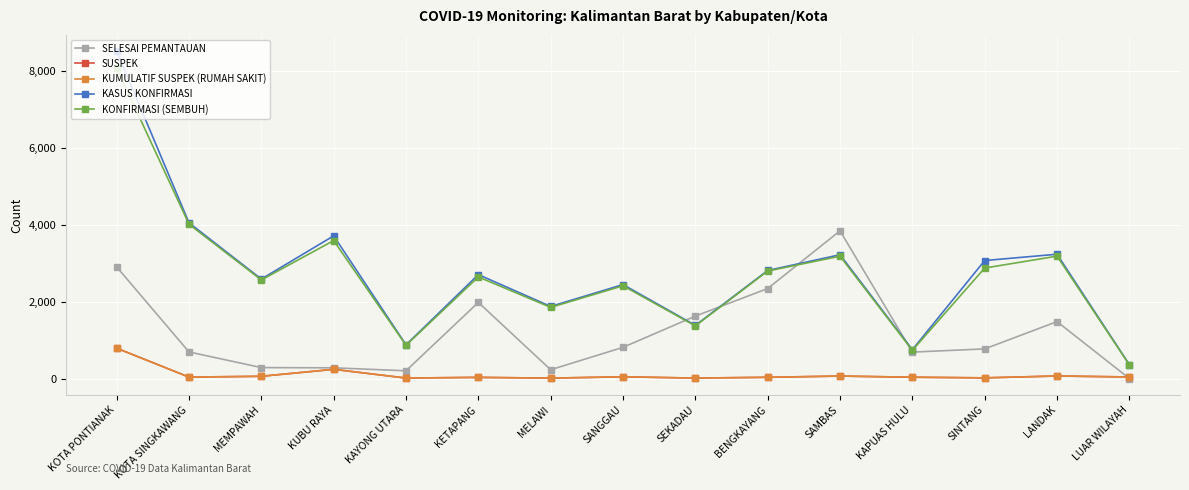

Is this an area chart (filled region under the line)?

No